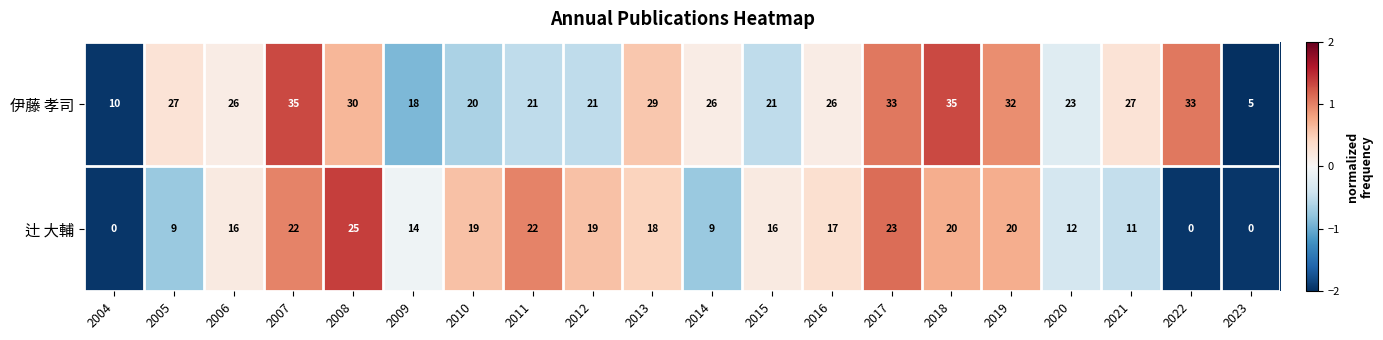

List the series in order of their peak value, lowest first.

辻 大輔, 伊藤 孝司